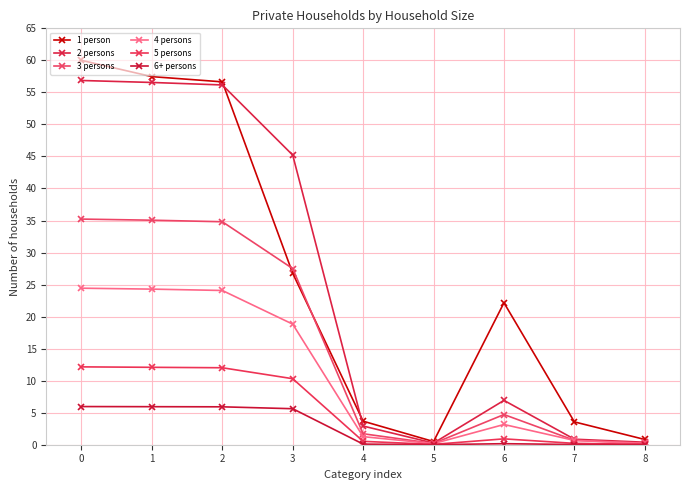

True or false: 1 person and 5 persons cross at least once.

False